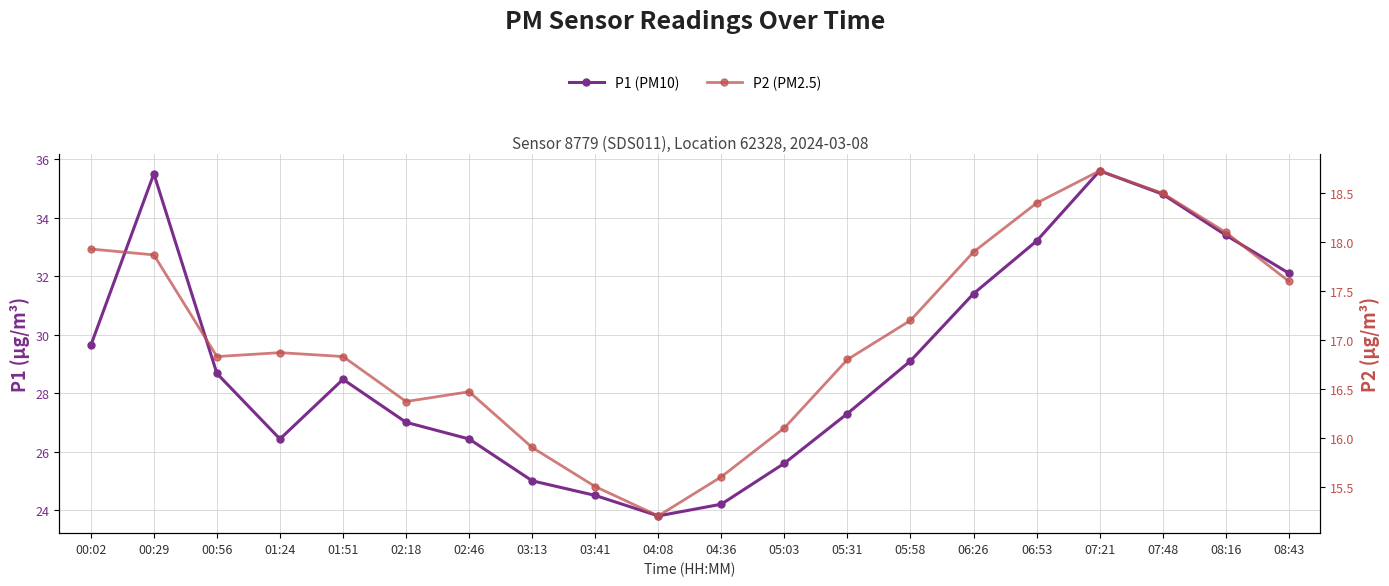

True or false: P2 (PM2.5) and P1 (PM10) cross at least once.

False